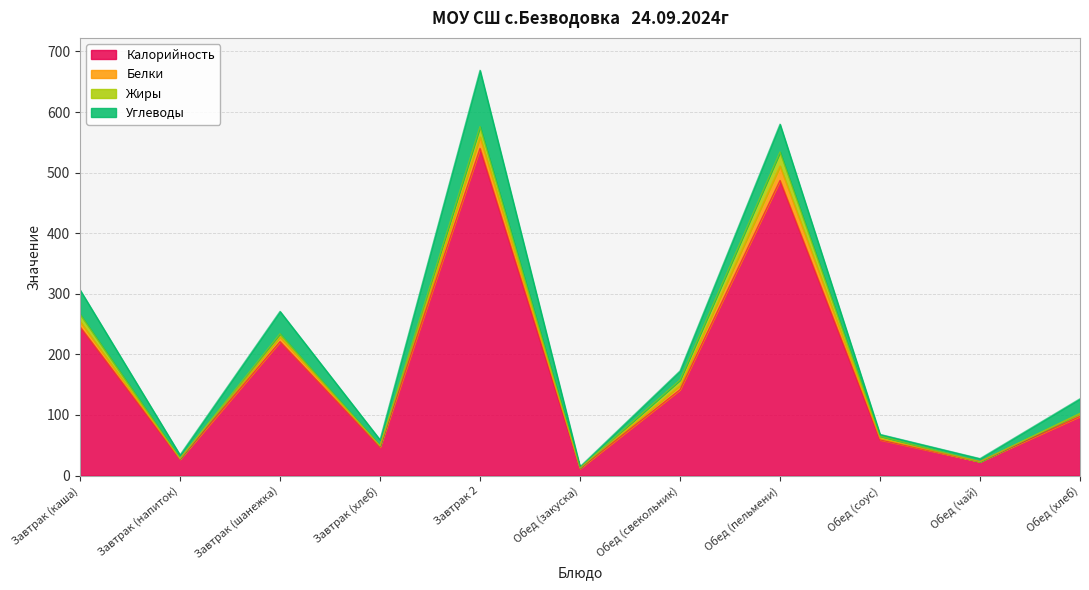

What are all the series names shown in the legend?

Калорийность, Белки, Жиры, Углеводы